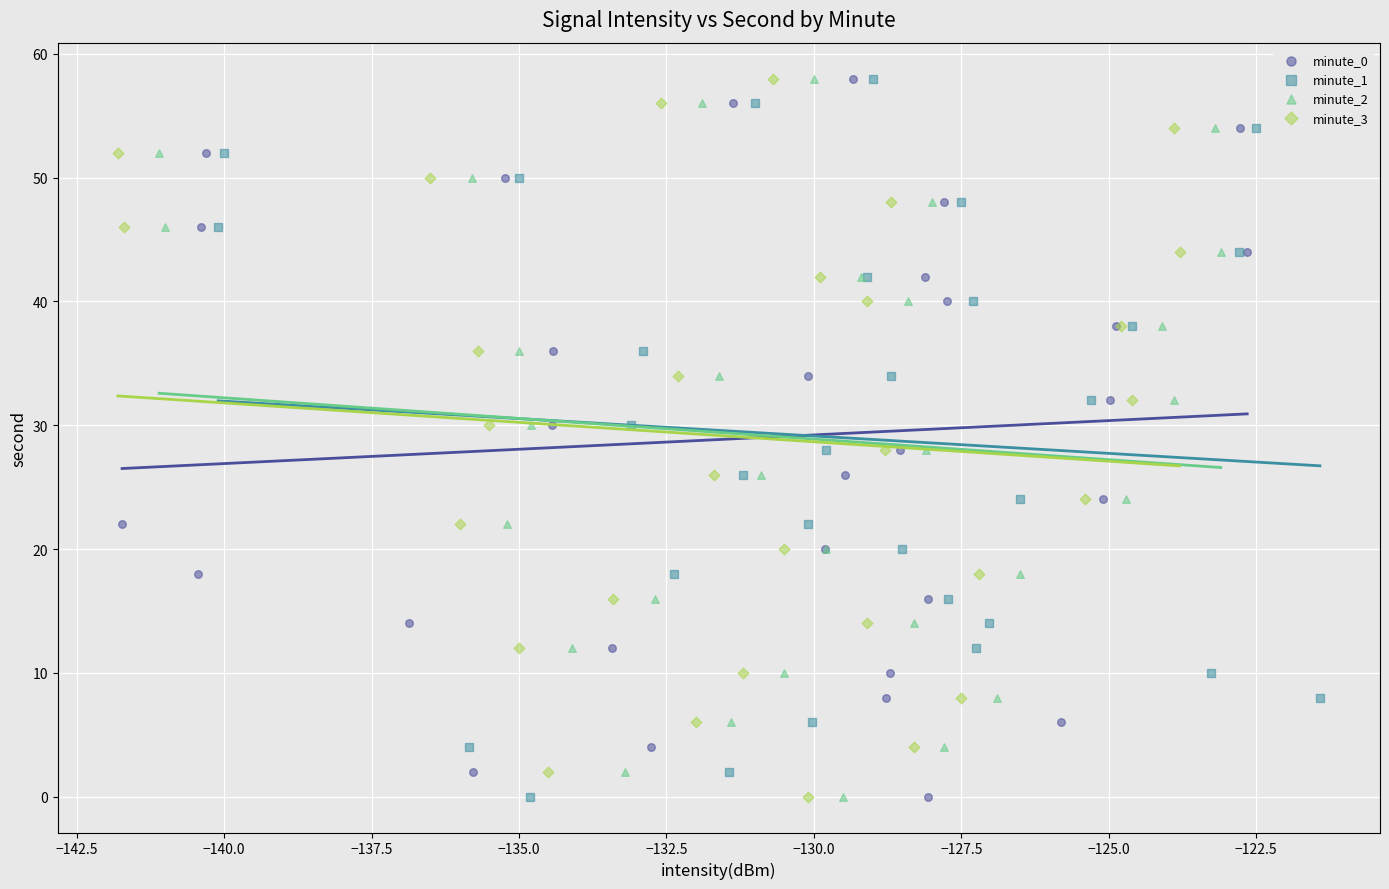

What are all the series names shown in the legend?

minute_0, minute_1, minute_2, minute_3